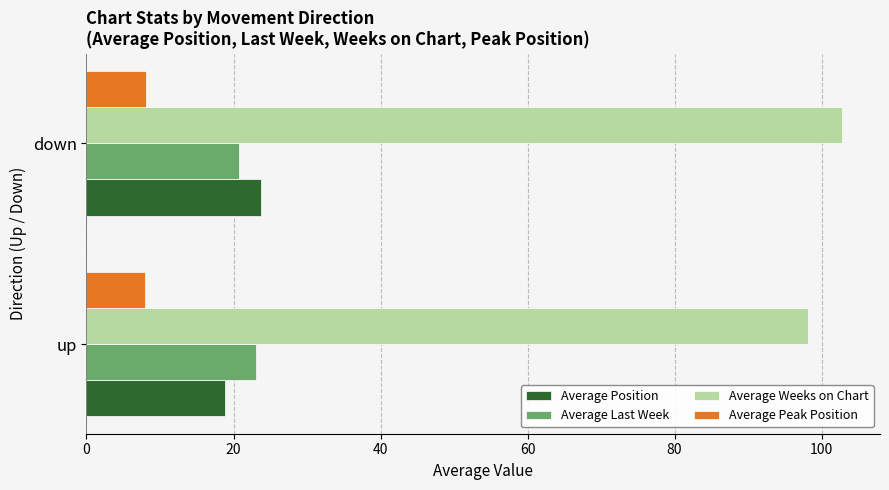

What is the difference between the highest and lowest values at down?

94.7